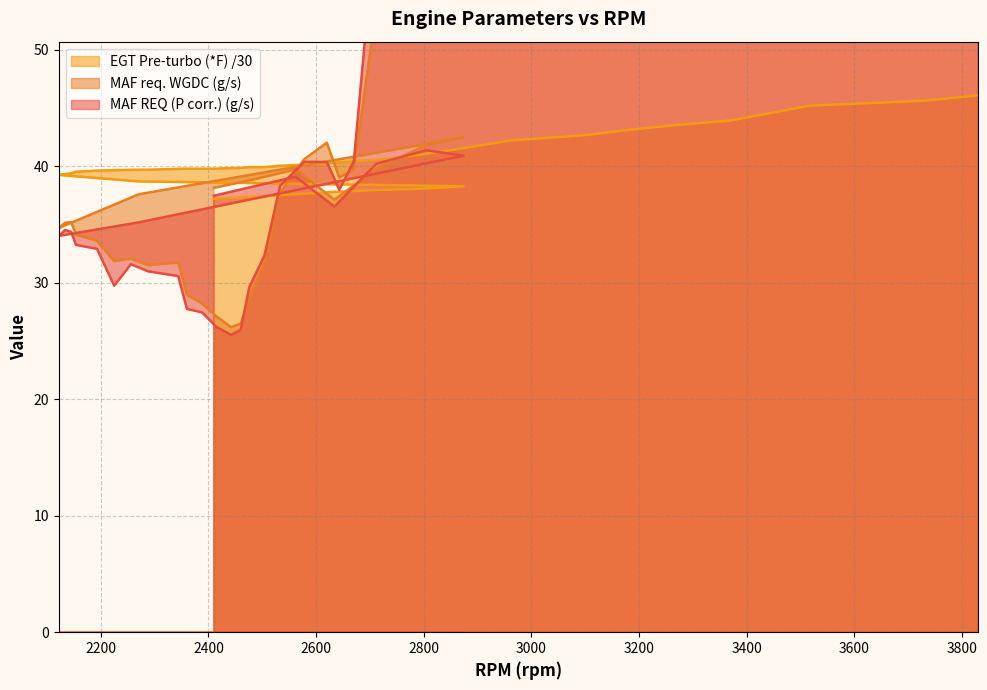

In MAF REQ (P corr.) (g/s), how many points are lower than both neighbors (excluding endpoints)?

5